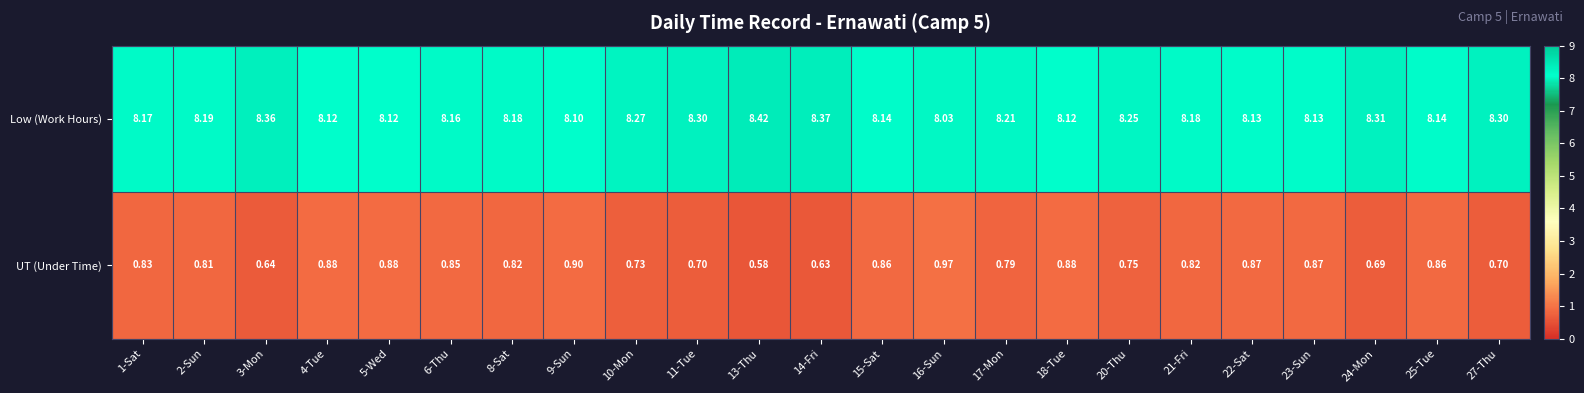

Between 6-Thu and 23-Sun, which series saw the biggest shift?

Low (Work Hours)